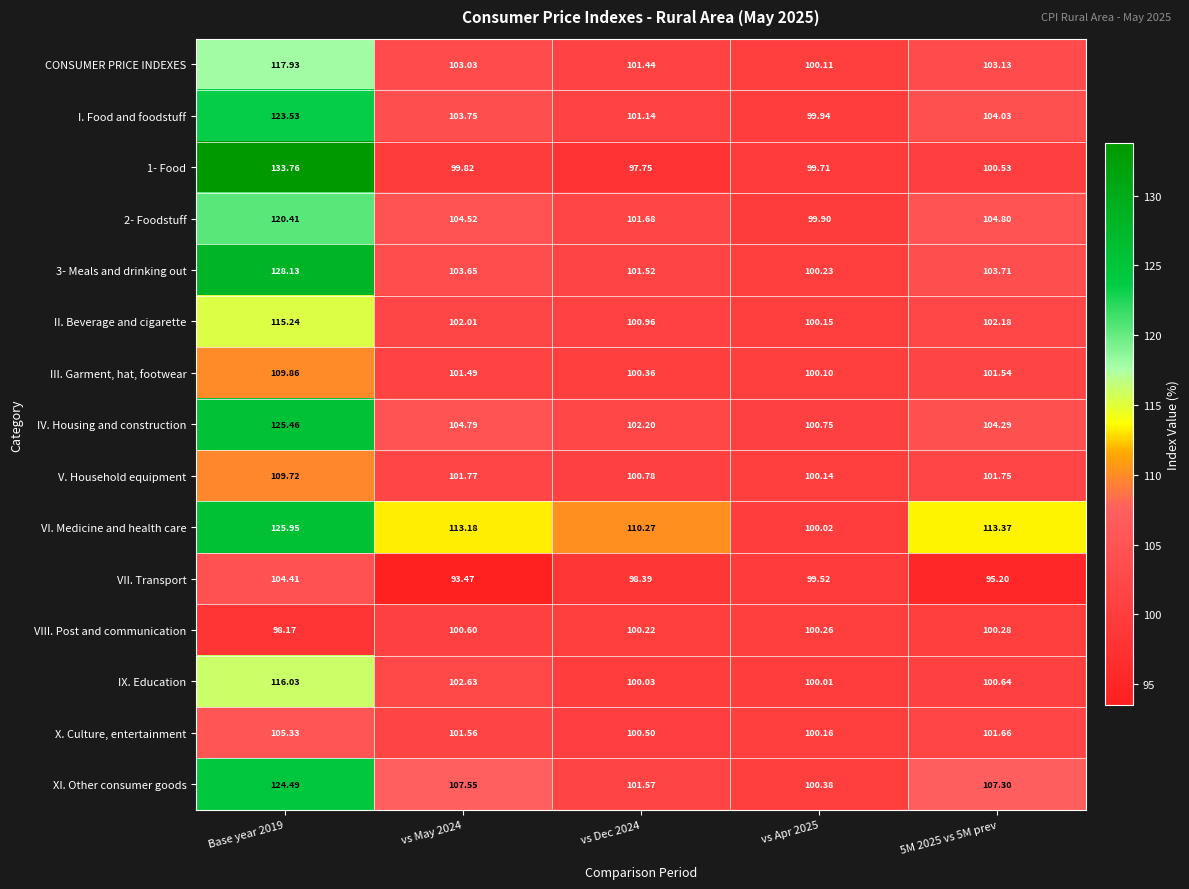

Which series changed the most between vs Dec 2024 and 5M 2025 vs 5M prev?

XI. Other consumer goods